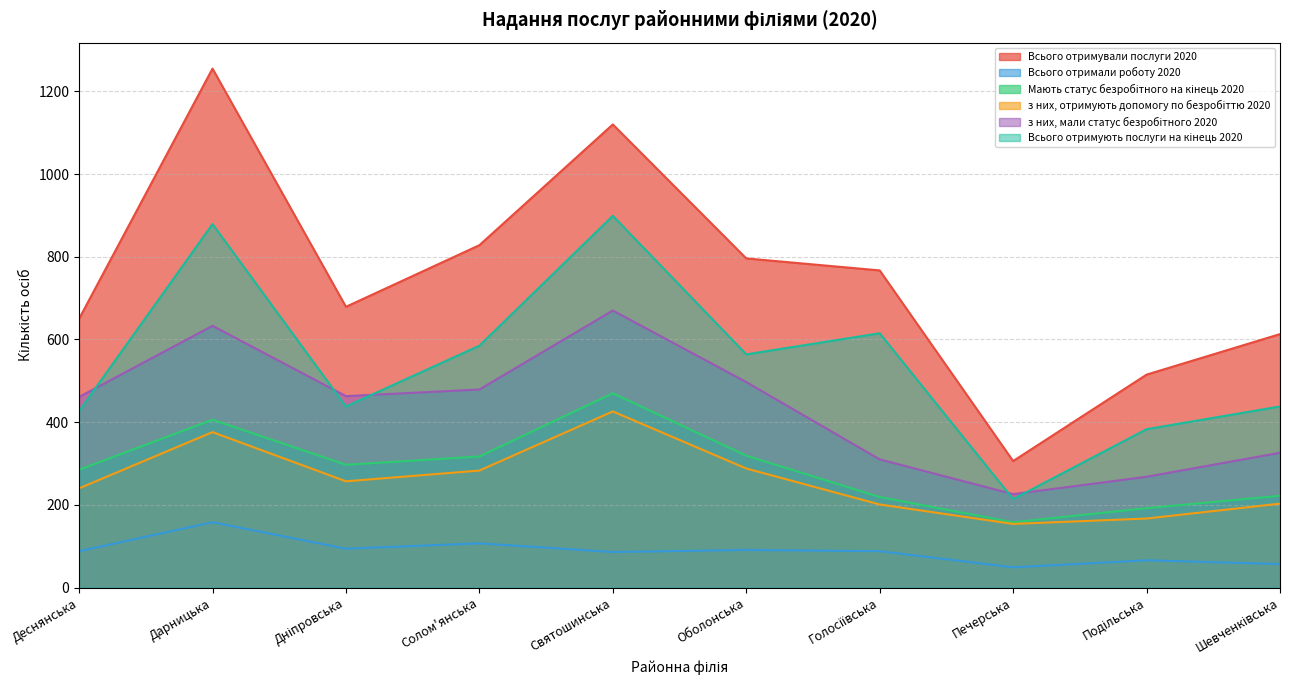

Rank the categories by Мають статус безробітного на кінець 2020 value from lowest to highest.

Печерська, Подільська, Голосіївська, Шевченківська, Деснянська, Дніпровська, Солом'янська, Оболонська, Дарницька, Святошинська